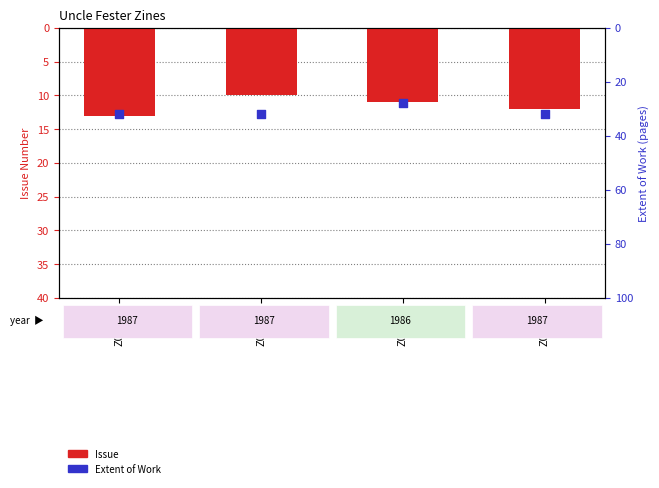

Which has a higher value, Z07295 or Z07296?

Z07295